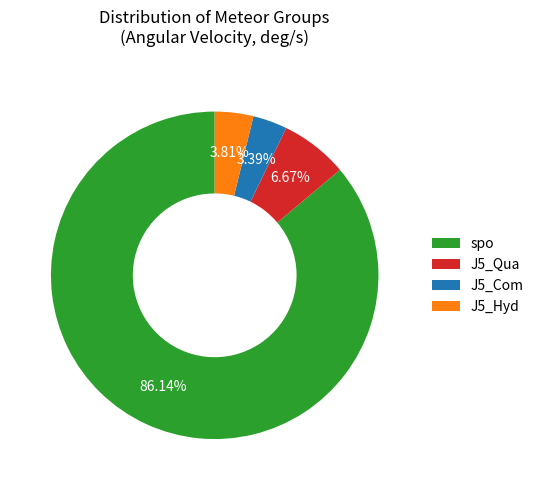

Which category has the biggest portion of the pie?

spo